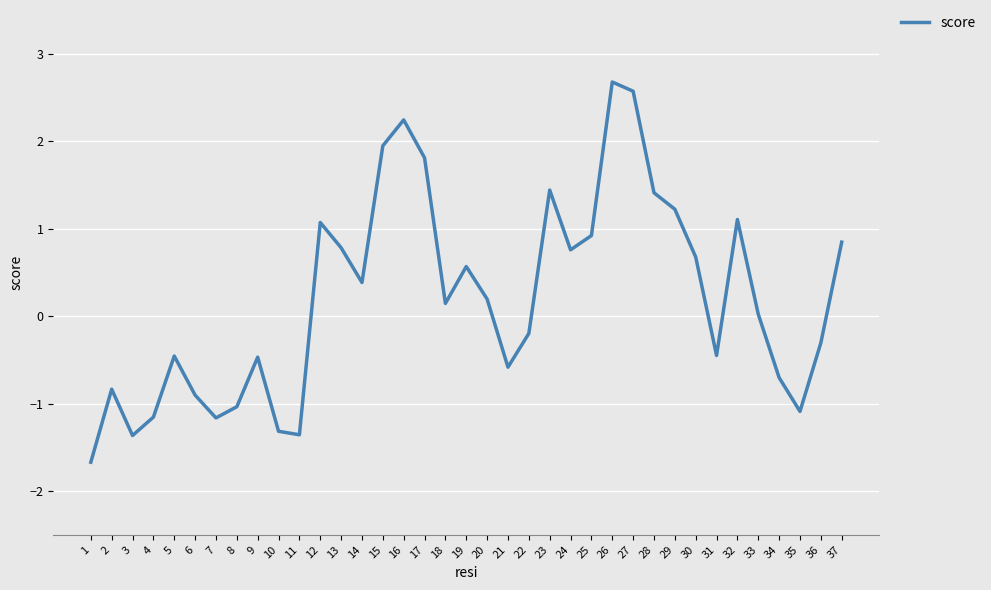

What is the difference between the maximum and minimum values?

4.3